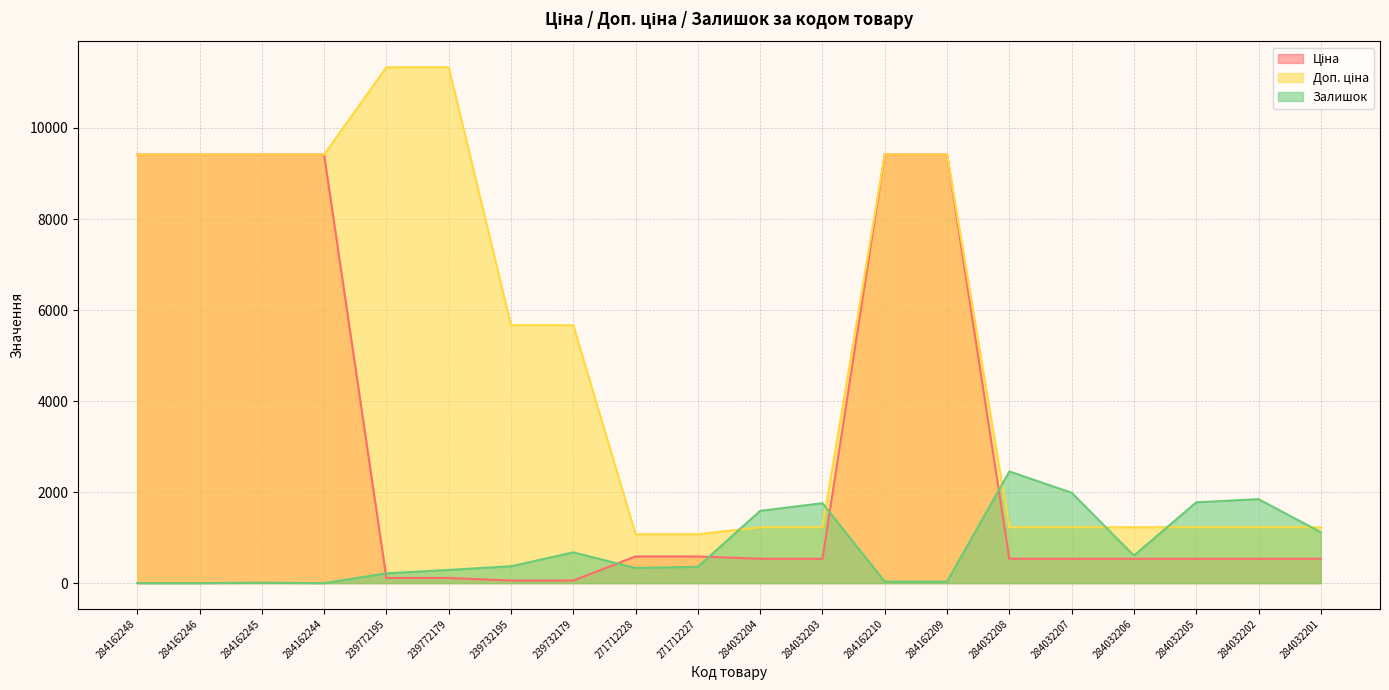

What is the total value across all series at 284032207?

3748.6